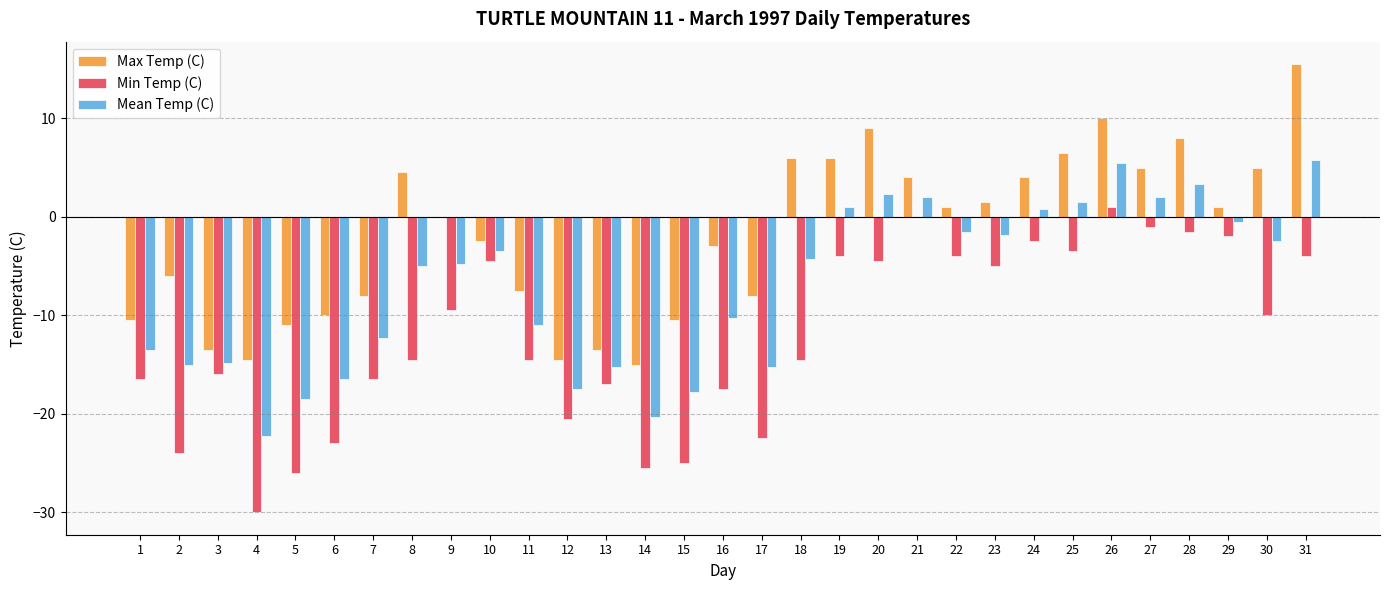

Does the chart contain stacked bars?

No